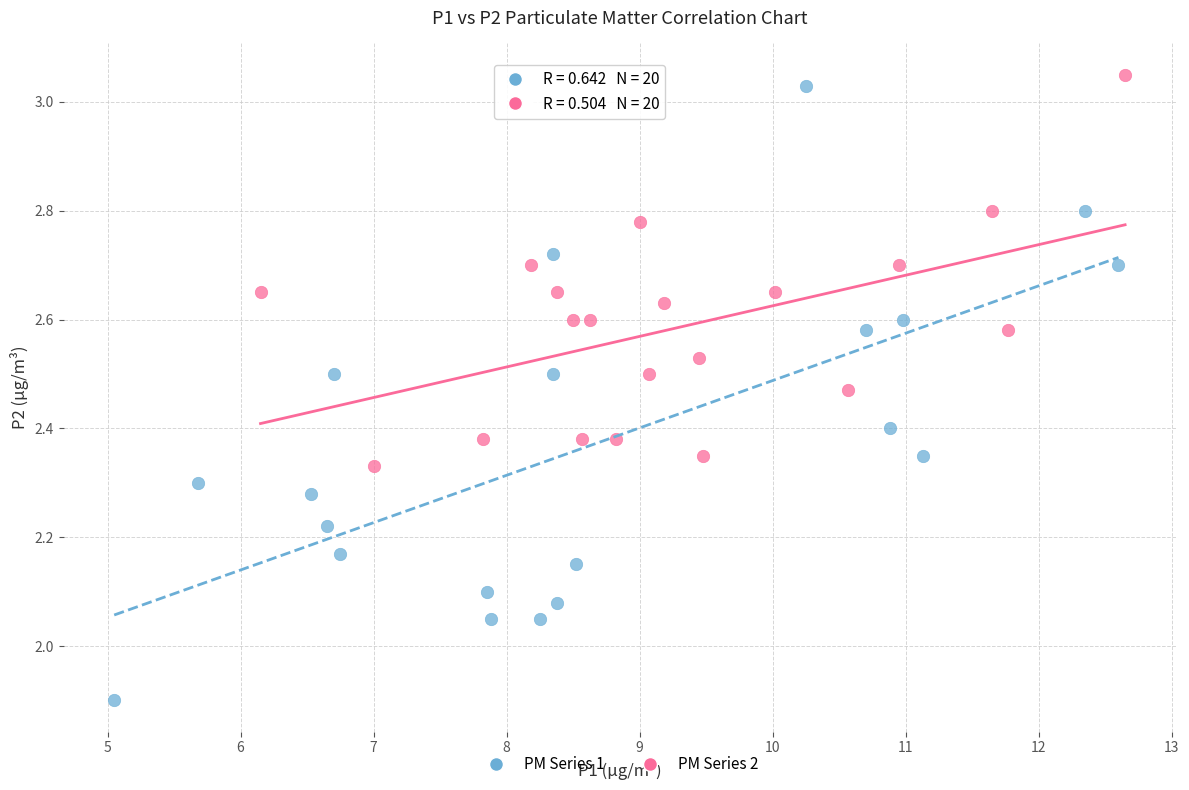

Which series has the largest Y range (max minus min)?

PM Series 1